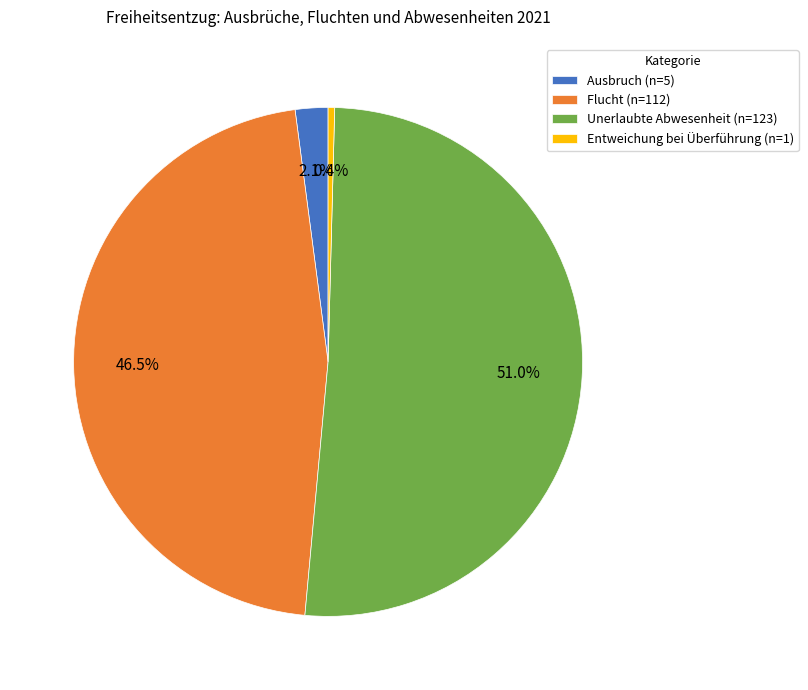

Count the number of slices in the pie.

4